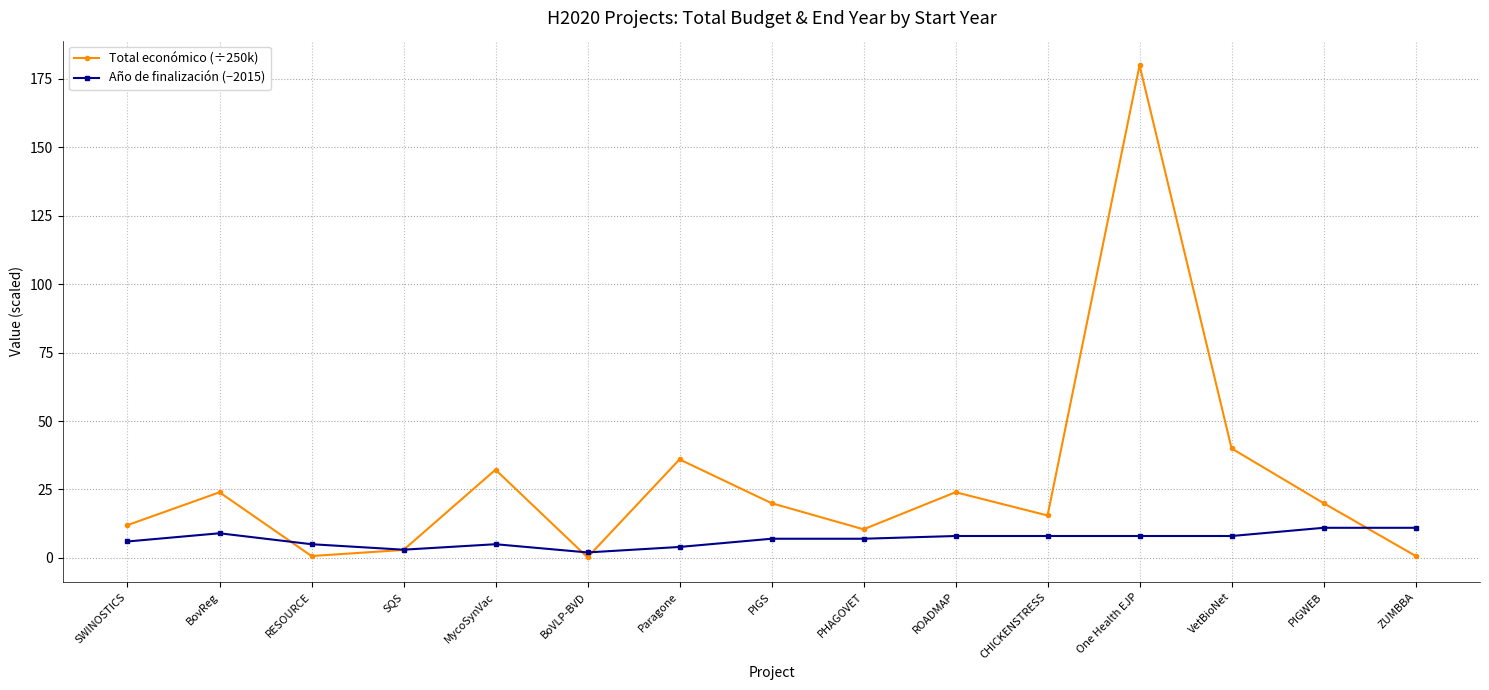

Where is the first local minimum for Total económico (÷250k)?

RESOURCE